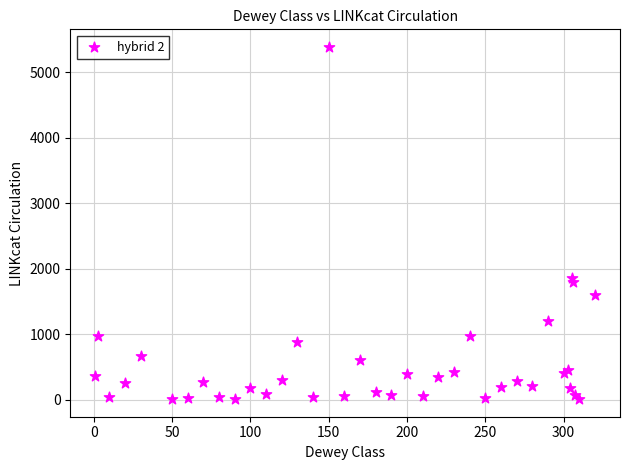

What Y value in the scatter plot is closest to 2695?

1854